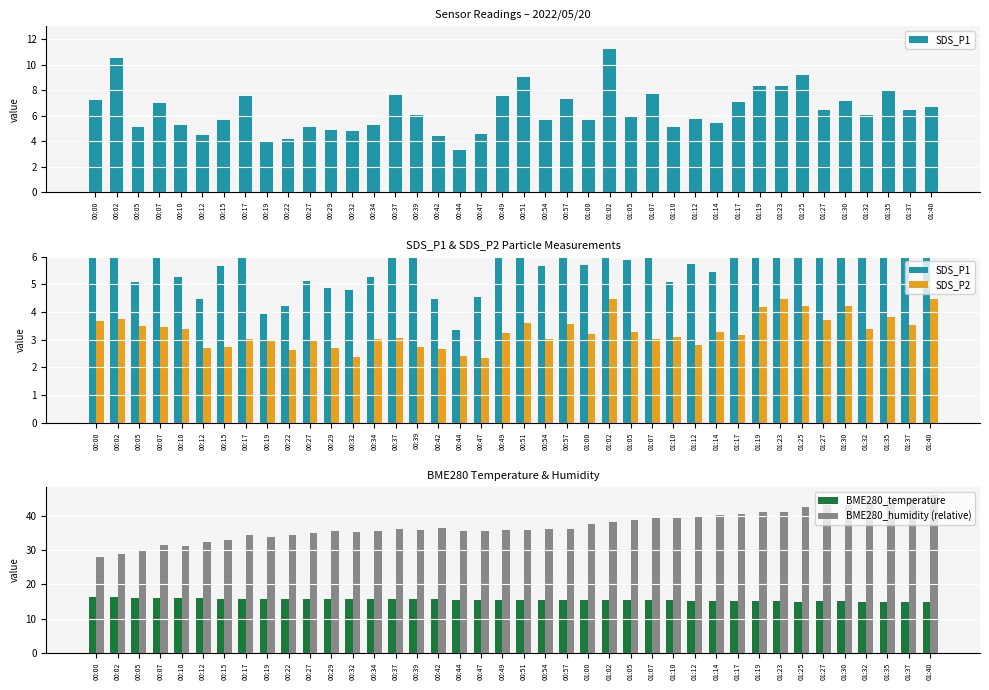

How many distinct data groups are displayed?

4